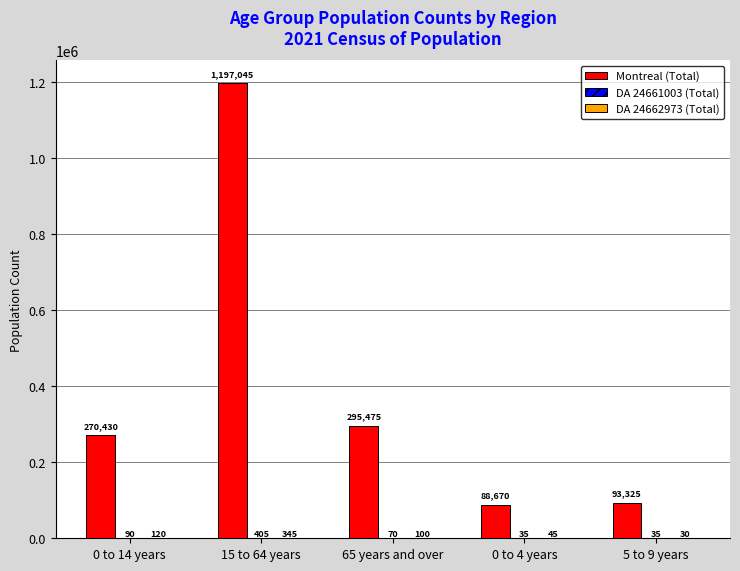

Which series changed the most between 0 to 14 years and 15 to 64 years?

Montreal (Total)